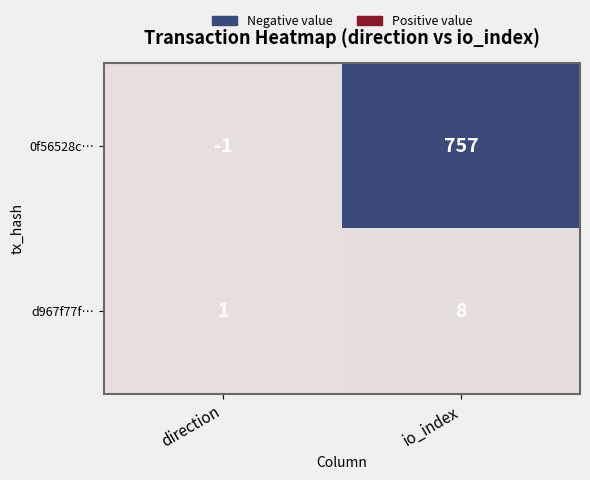

Is the value of d967f77f… at io_index greater than the value of 0f56528c… at io_index?

No